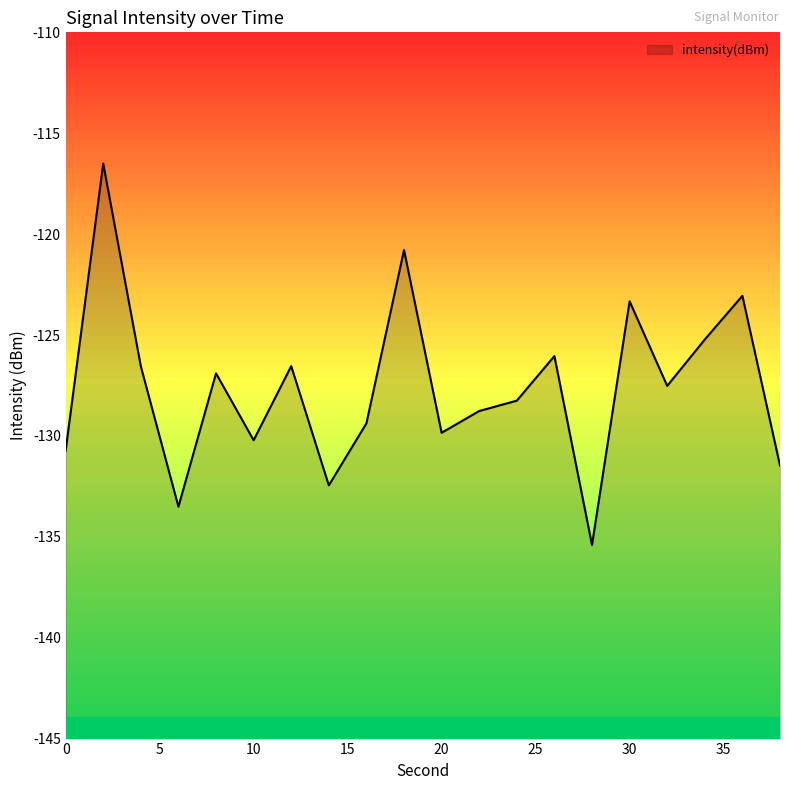

What is the change in value from 10 to 32?

+2.7